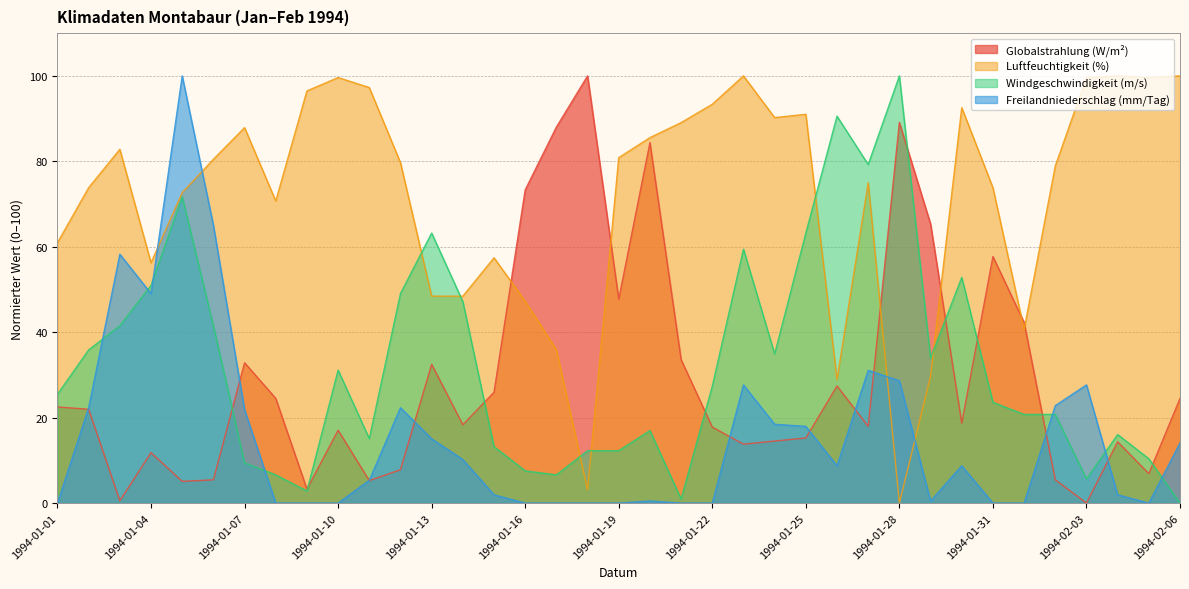

What is the label of the 4th point from the left?

1994-01-04